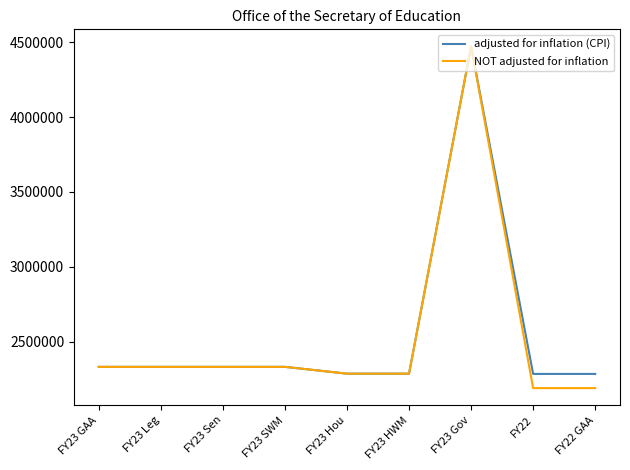

Which series has the widest spread of values?

NOT adjusted for inflation